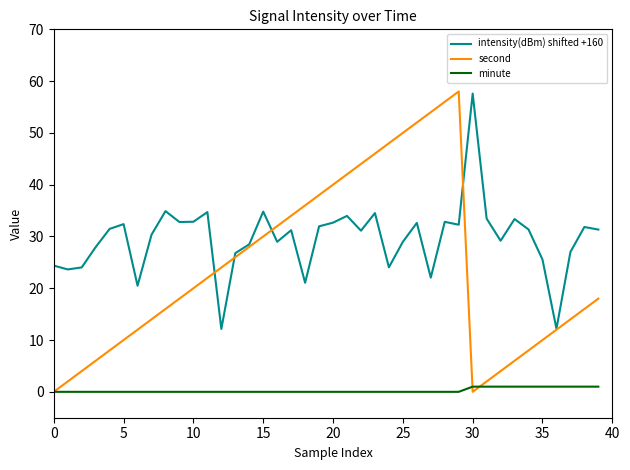

List the series in order of their overall mean, highest first.

intensity(dBm) shifted +160, second, minute